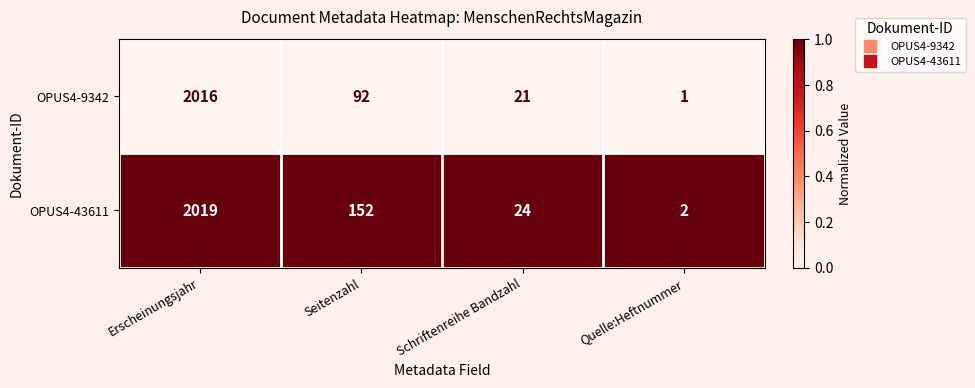

Which series has the largest total across all categories?

OPUS4-43611